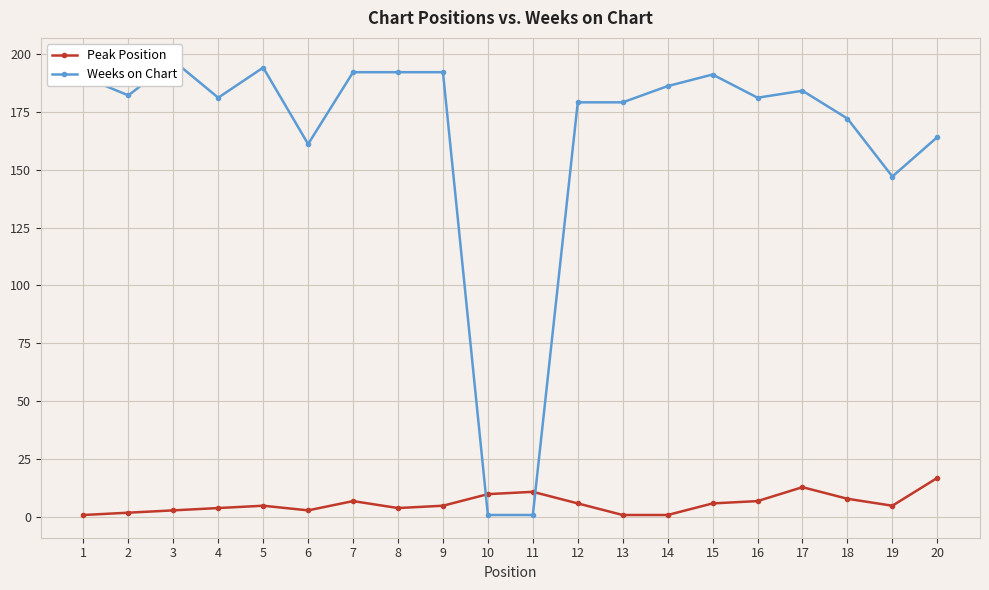

What is the value of the Peak Position point at the 19th from the left?

5